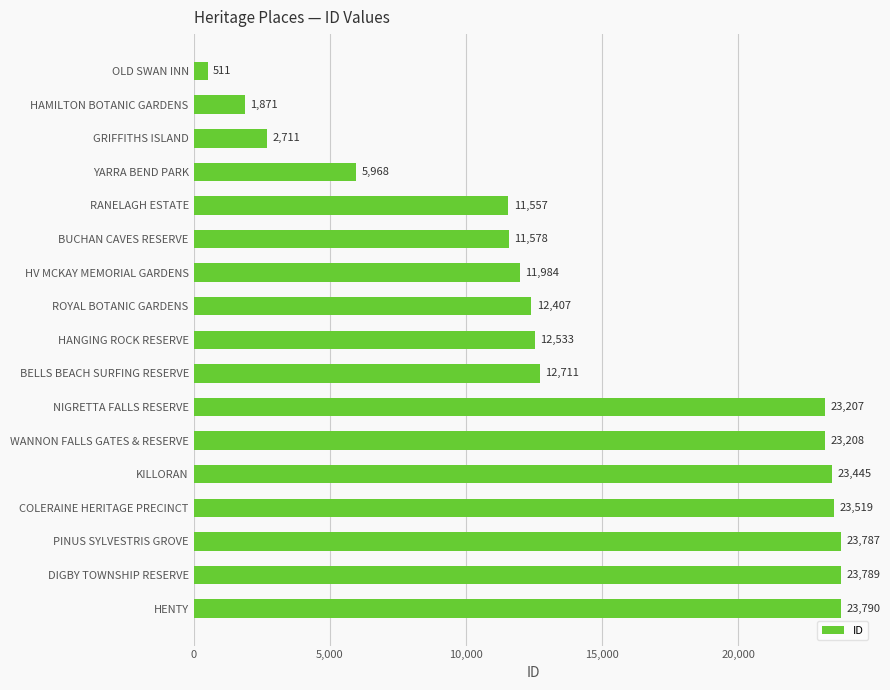

Reading top to bottom, extract all data points from this chart.

OLD SWAN INN=511	HAMILTON BOTANIC GARDENS=1871	GRIFFITHS ISLAND=2711	YARRA BEND PARK=5968	RANELAGH ESTATE=11557	BUCHAN CAVES RESERVE=11578	HV MCKAY MEMORIAL GARDENS=11984	ROYAL BOTANIC GARDENS=12407	HANGING ROCK RESERVE=12533	BELLS BEACH SURFING RESERVE=12711	NIGRETTA FALLS RESERVE=23207	WANNON FALLS GATES & RESERVE=23208	KILLORAN=23445	COLERAINE HERITAGE PRECINCT=23519	PINUS SYLVESTRIS GROVE=23787	DIGBY TOWNSHIP RESERVE=23789	HENTY=23790